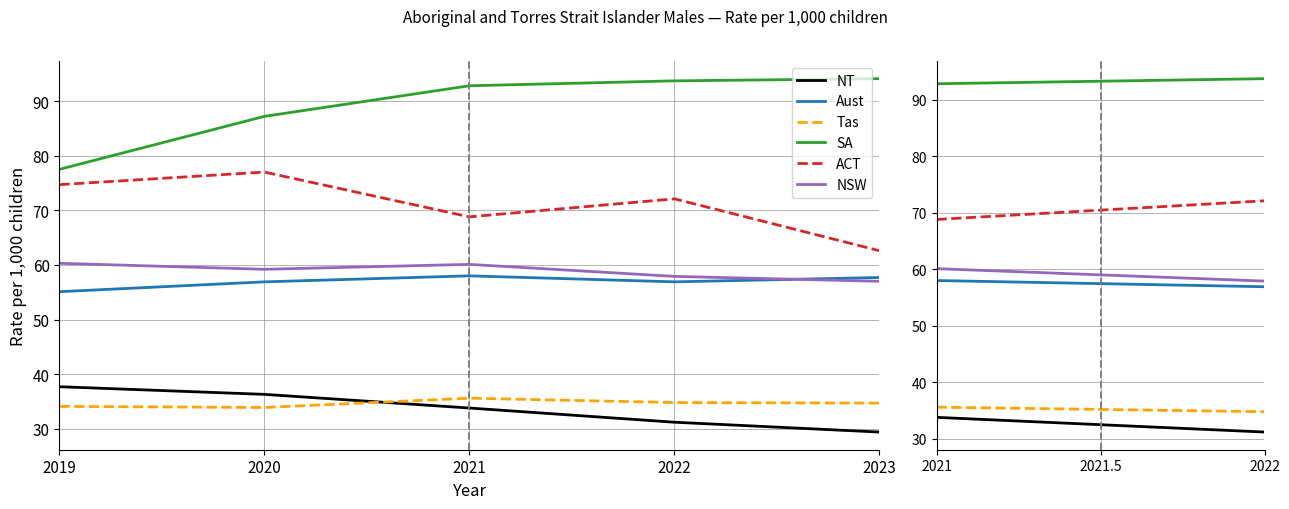

What is the maximum value shown in the chart?

94.1